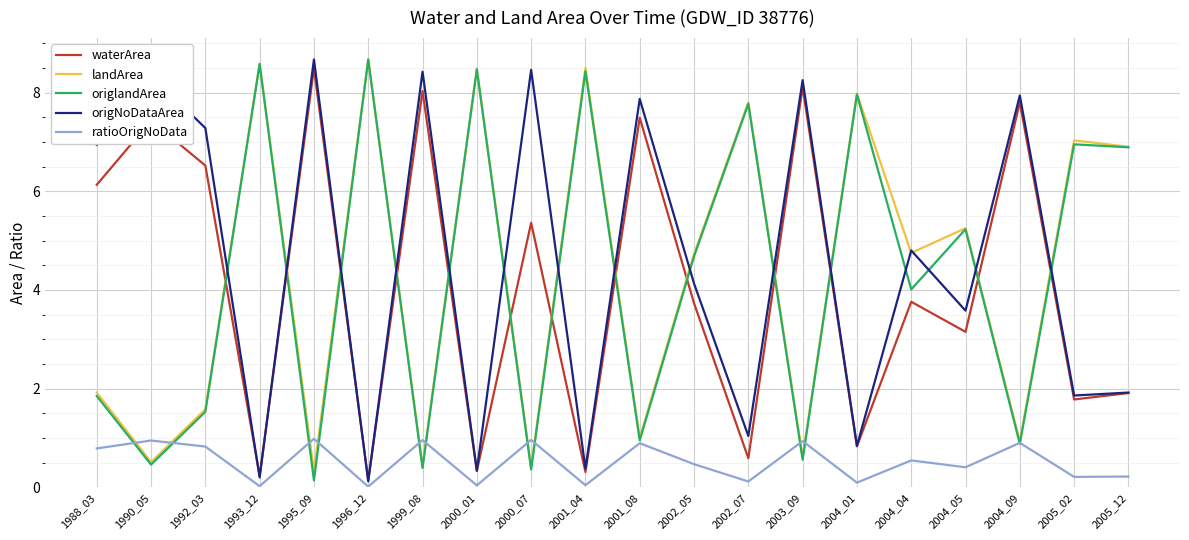

Is the value of landArea at 1999_08 greater than the value of waterArea at 2003_09?

No